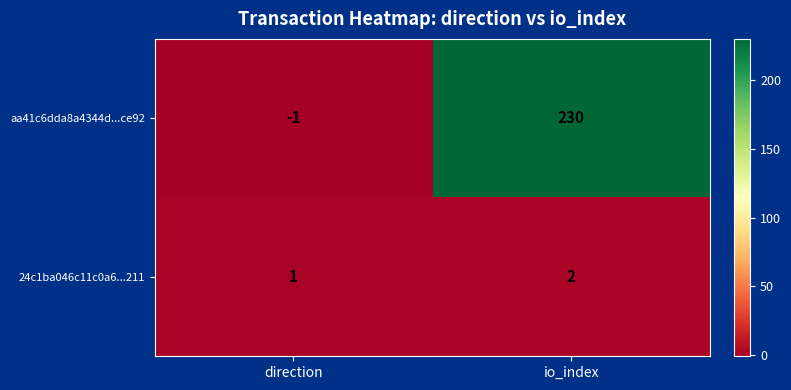

Reading left to right, list all the values displayed in this chart.

aa41c6dda8a4344d...ce92: direction=-1	io_index=230
24c1ba046c11c0a6...211: direction=1	io_index=2